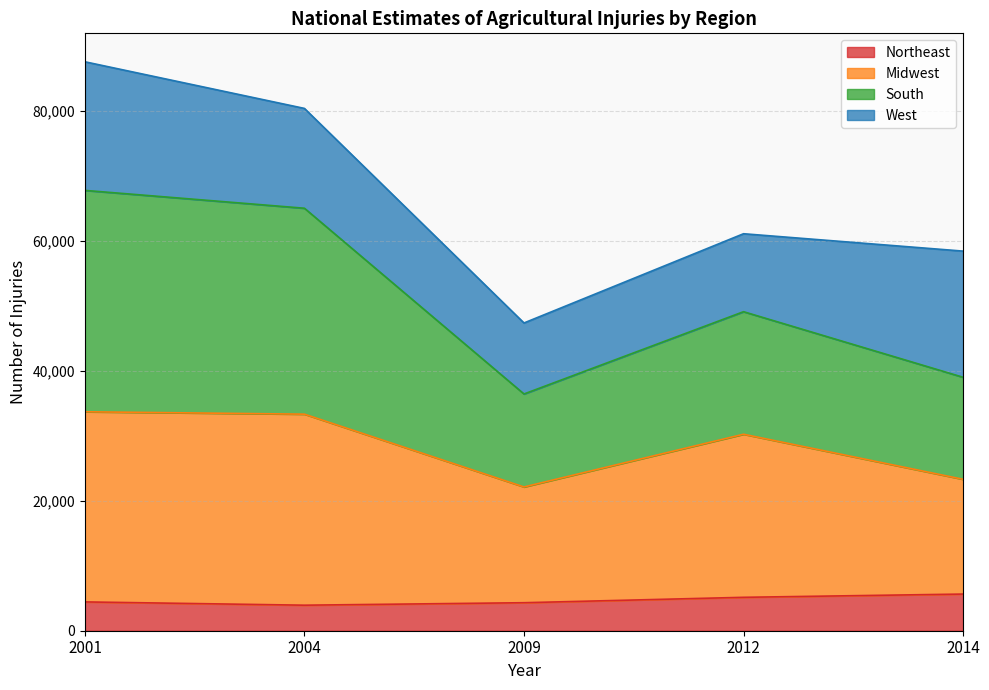

How many interior local valleys does the Midwest series have?

1